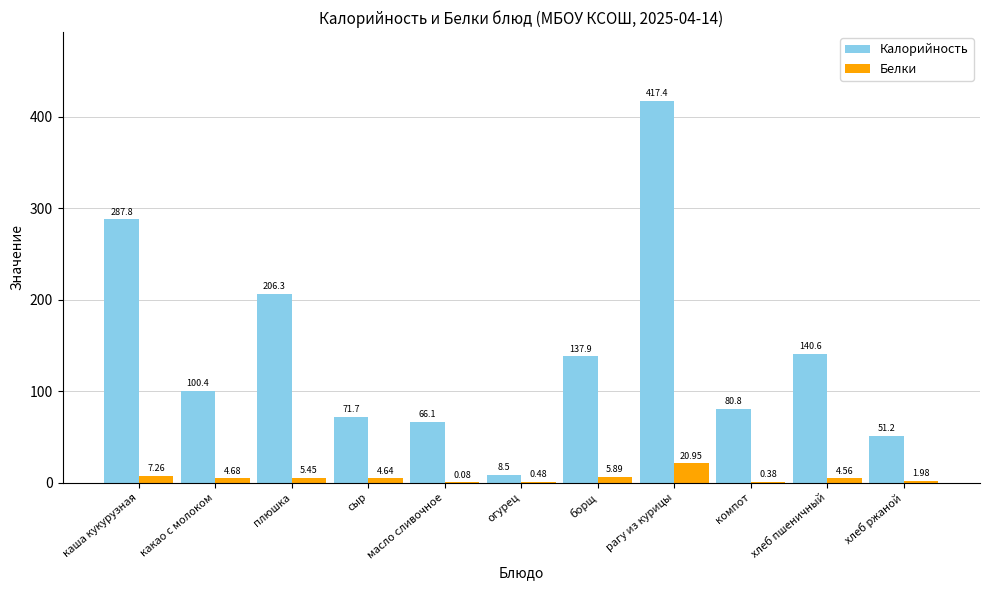

At which label is Белки closest to 10?

каша кукурузная